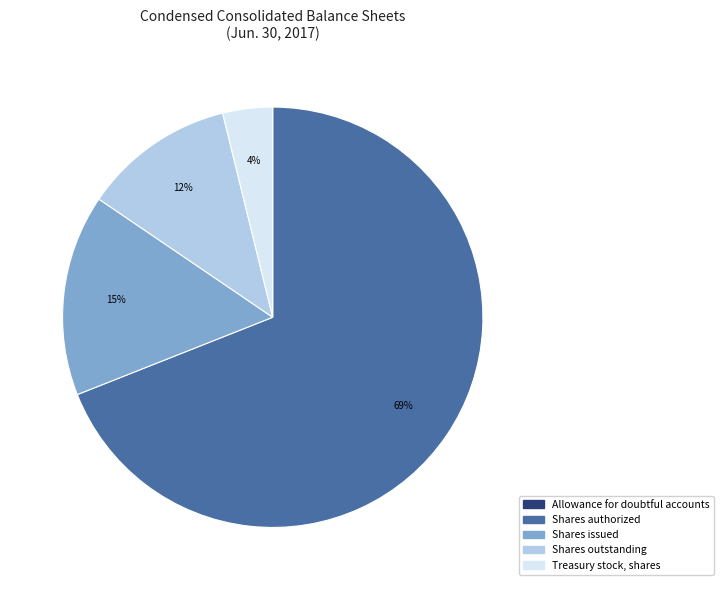

Does any single category account for the majority?

Yes